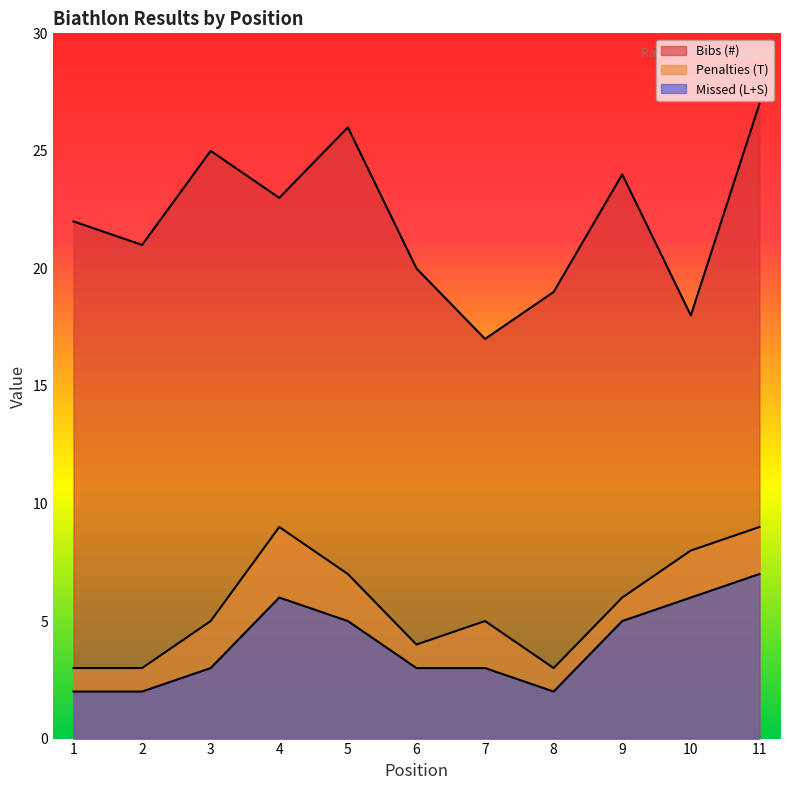

How many Missed (L+S) values are between 2 and 6?

10